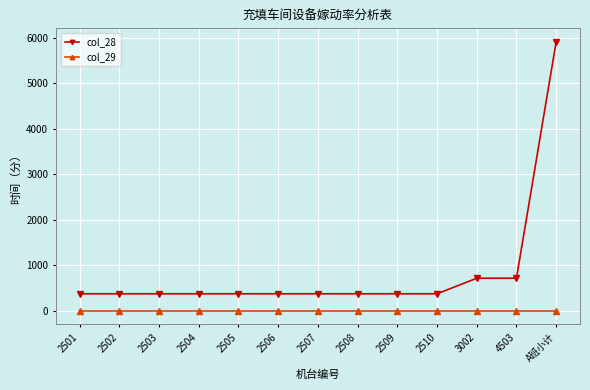

What are all the series names shown in the legend?

col_28, col_29